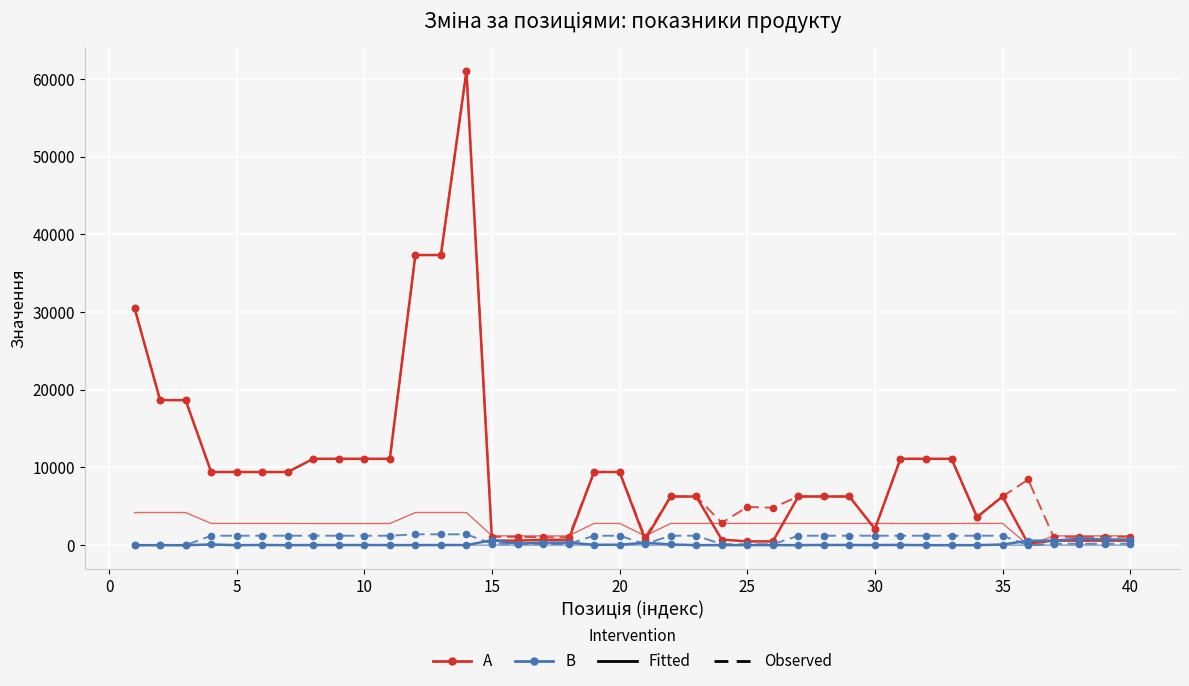

Is this an area chart (filled region under the line)?

No